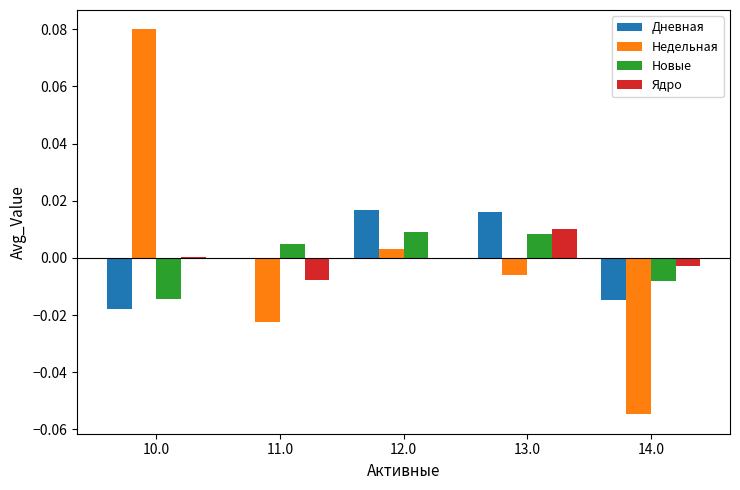

At which category is the sum across all series the highest?

10.0